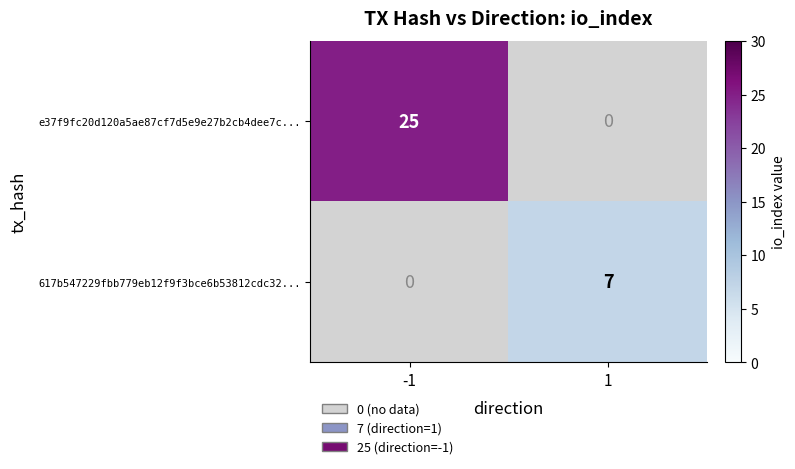

At how many categories does at least one series exceed 3?

2